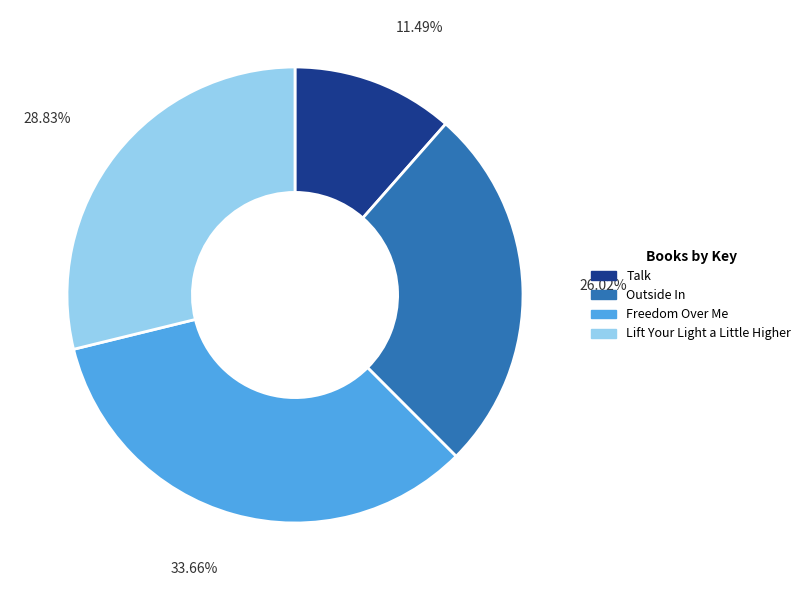

To the nearest percent, what portion does Lift Your Light a Little Higher represent?

29%